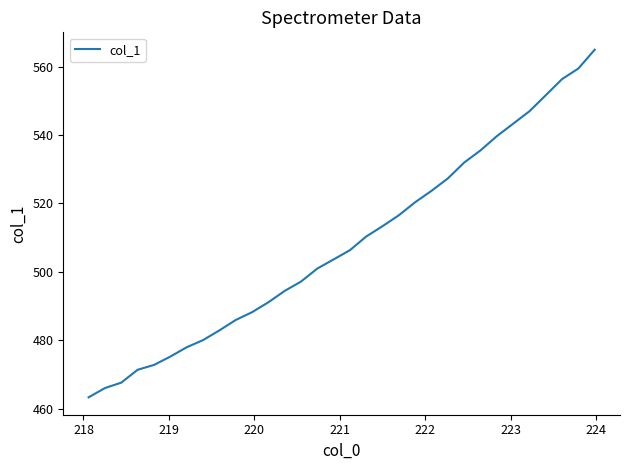

What is the maximum value shown in the chart?

564.9